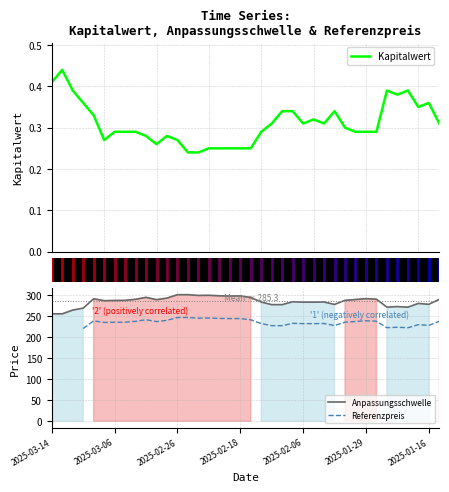

Does the chart display data point markers on the line(s)?

No